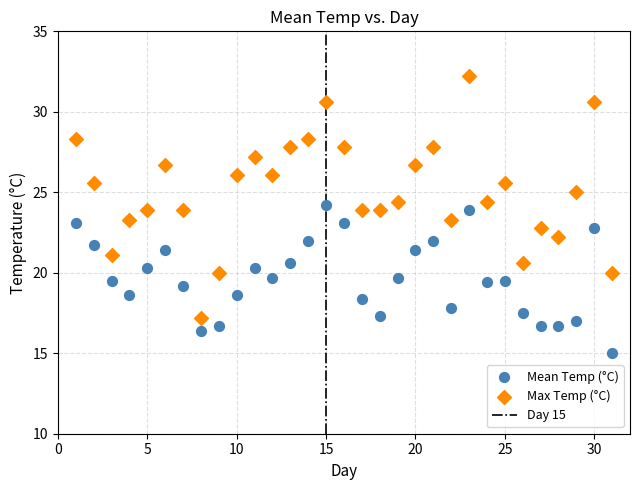

Which series contains the highest Y value?

Max Temp (°C)